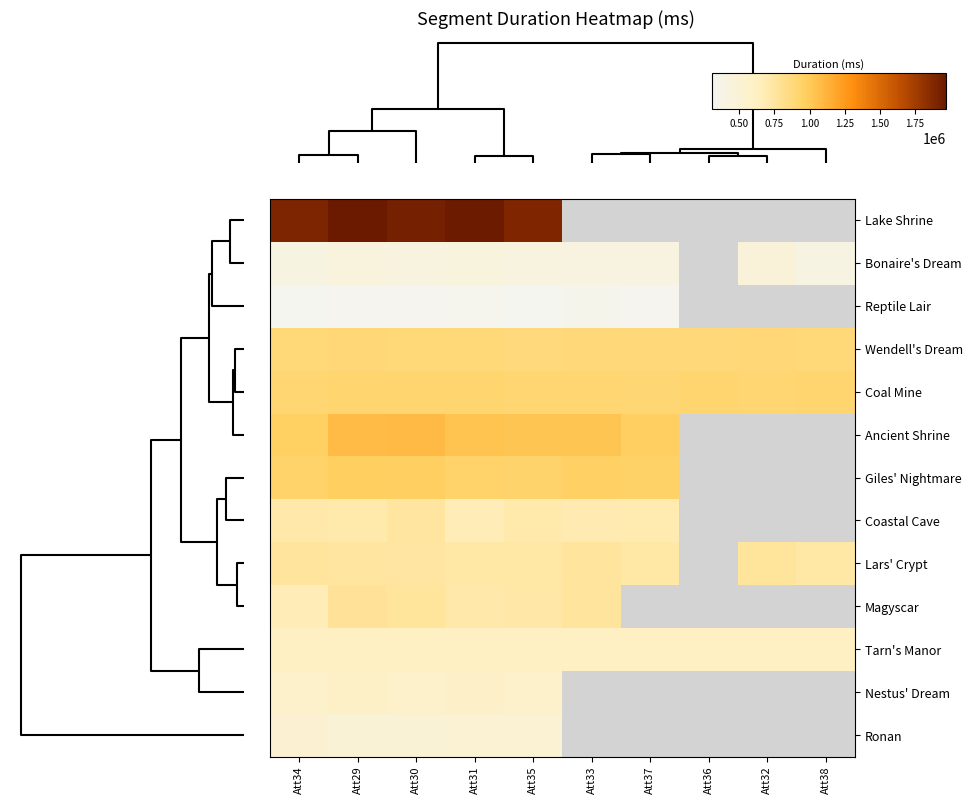

What is the difference between the maximum and minimum values in the Magyscar series?

106403.0